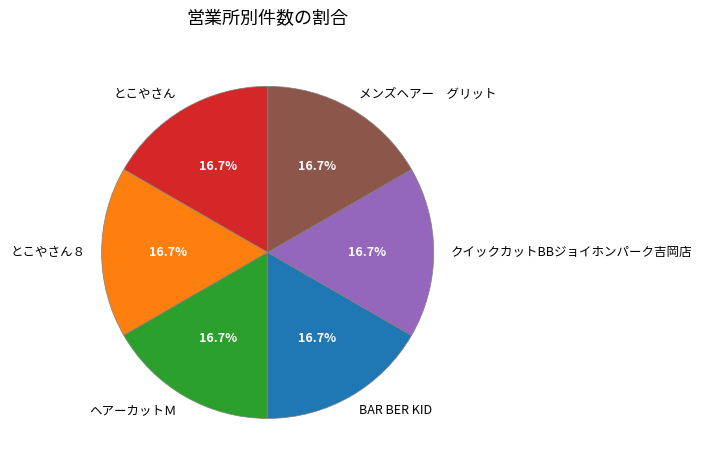

What is the total percentage of ヘアーカットＭ and とこやさん８?

33.3%